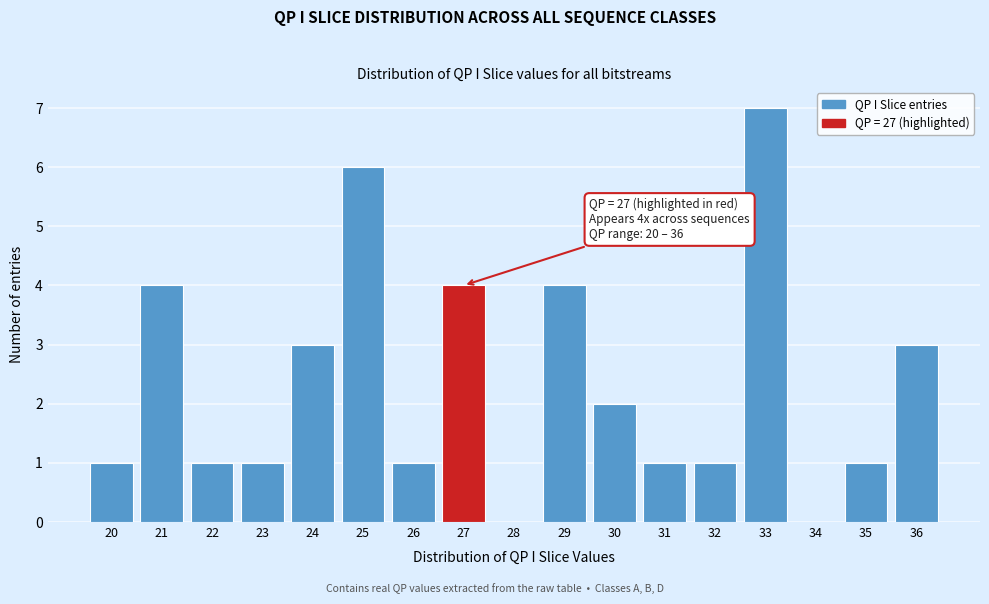

Over which range of the x-axis is the bar tallest?

32.5 to 33.5